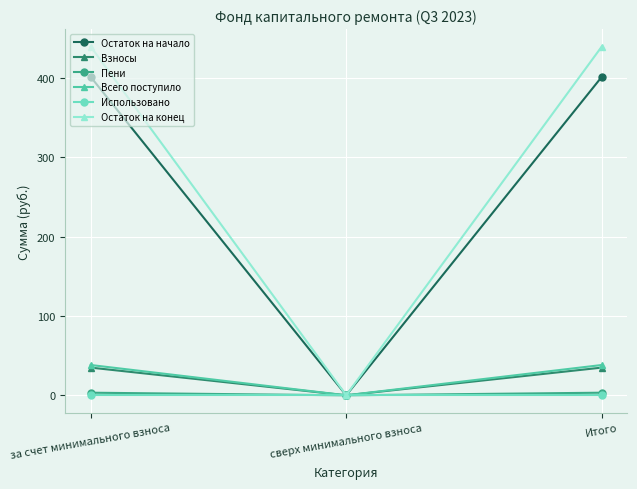

Which series has the widest spread of values?

Остаток на конец